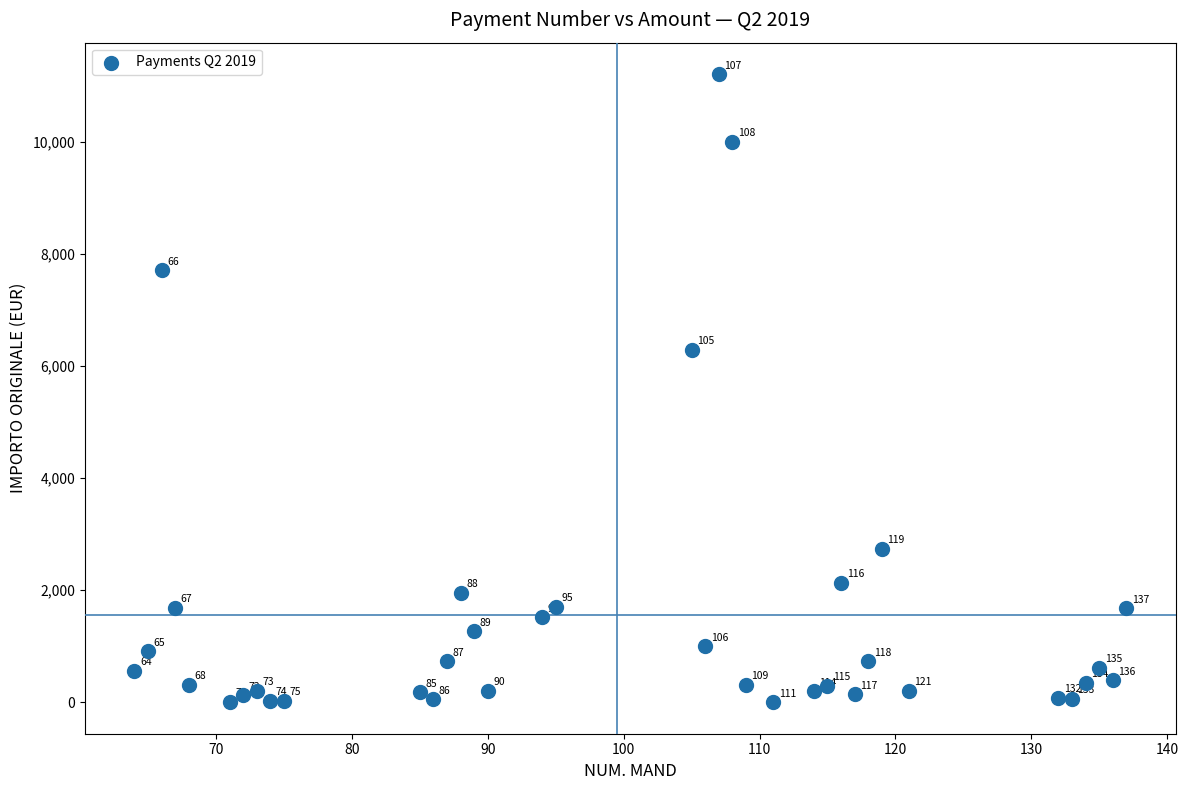

What Y value in the scatter plot is closest to 5604?

6292.0